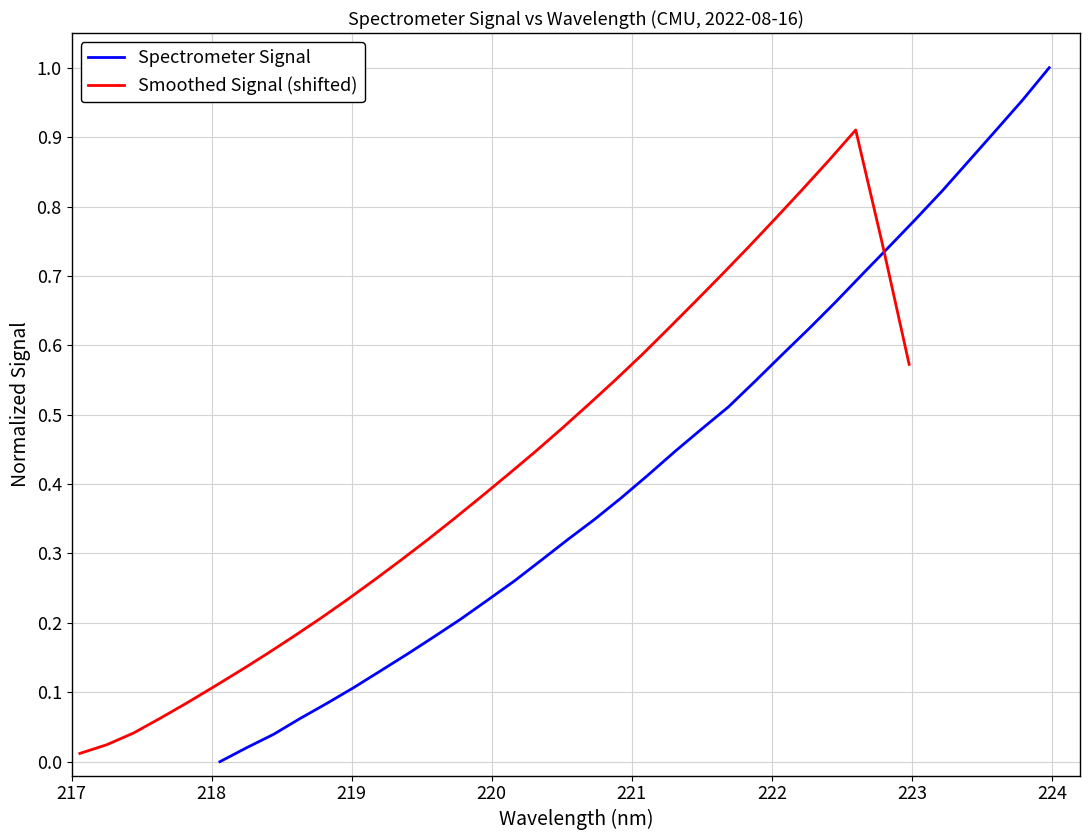

List the series in order of their overall mean, highest first.

Spectrometer Signal, Smoothed Signal (shifted)